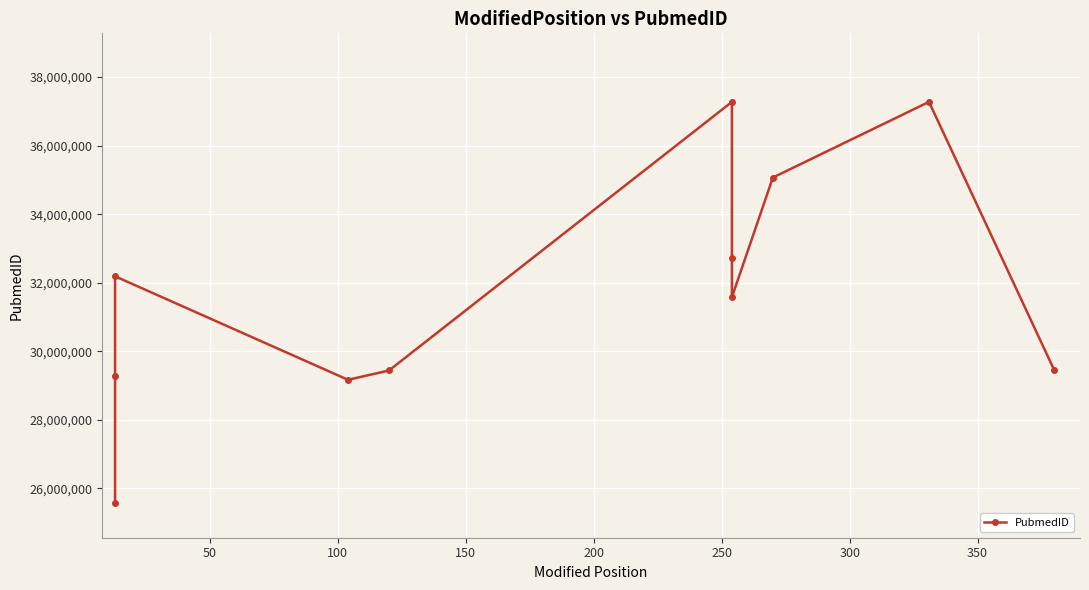

The value at 250 is 56953165. True or false?

False